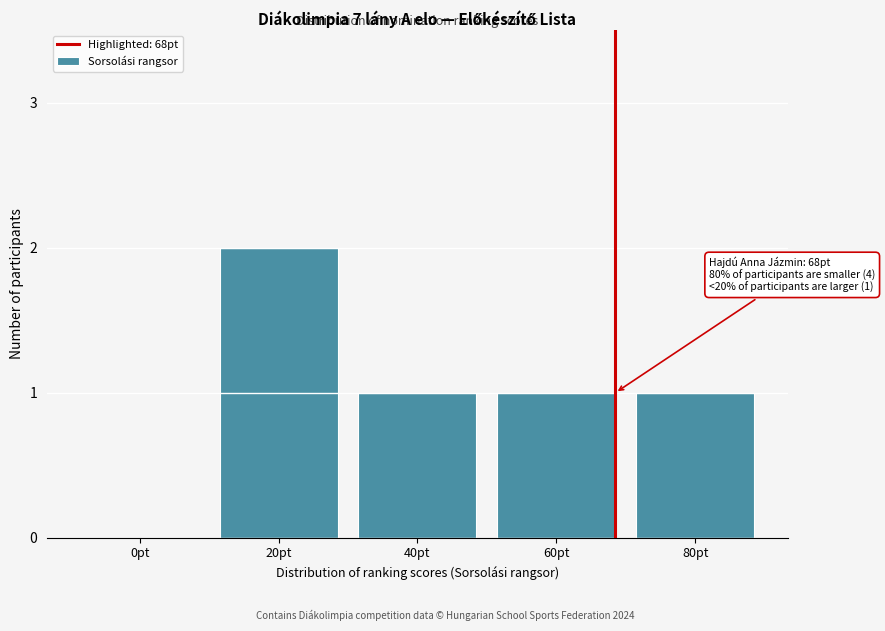

Reading left to right, transcribe all the data shown in this chart.

0pt=0	20pt=2	40pt=1	60pt=1	80pt=1